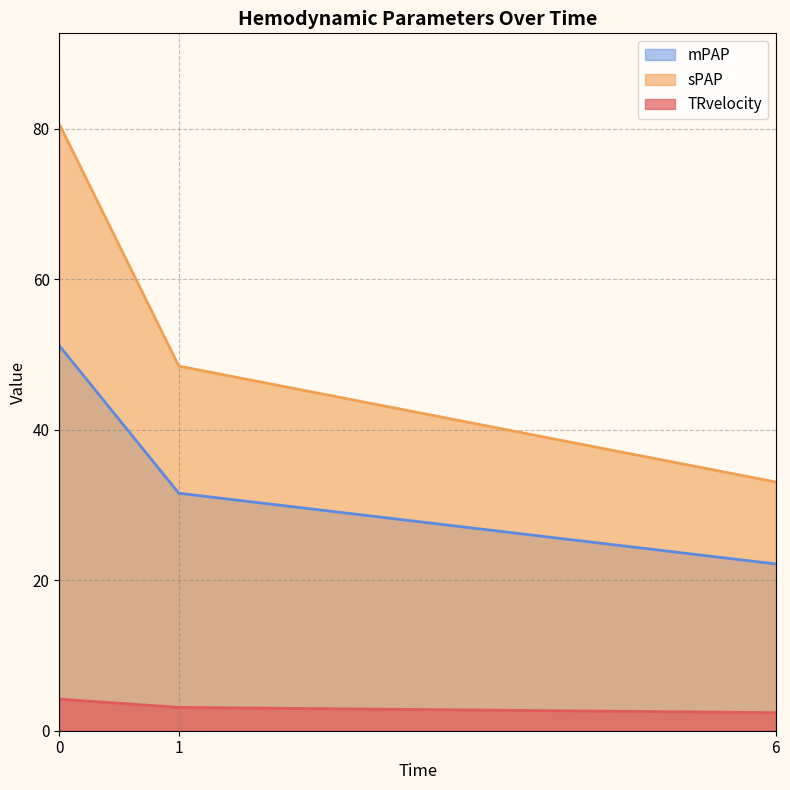

Reading left to right, extract all data points from this chart.

TRvelocity: 0=4.2	1=3.1	6=2.4
sPAP: 0=80.6	1=48.4	6=33.0
mPAP: 0=51.1	1=31.5	6=22.2